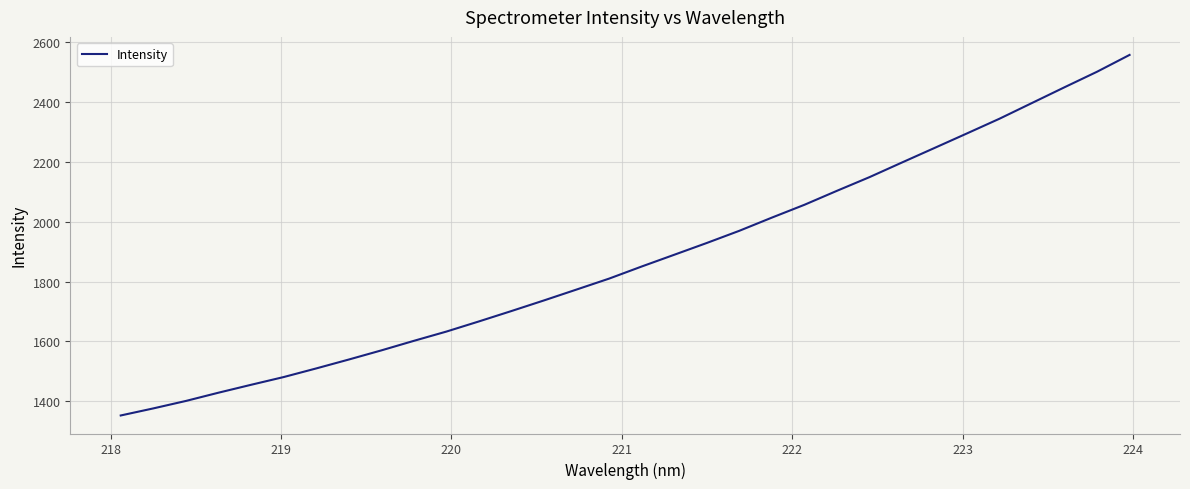

What is the difference between the maximum and minimum values?

1206.3